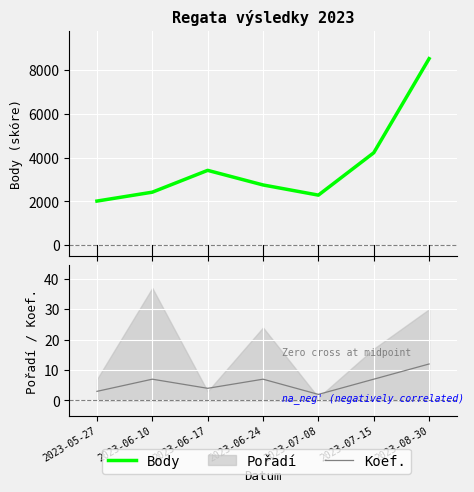

What position from the right is 2023-07-15?

2